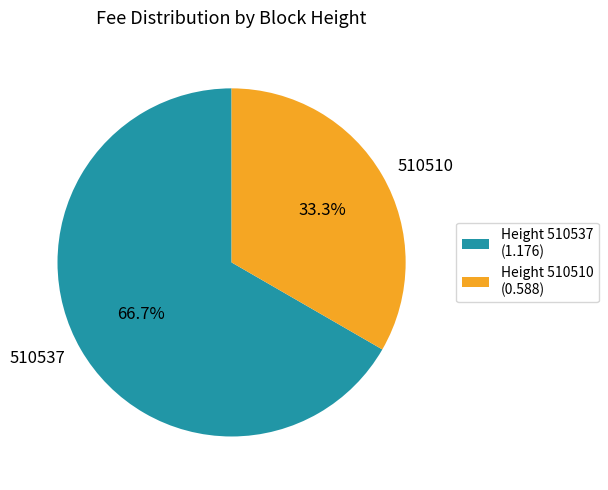

How many slices are in this pie chart?

2